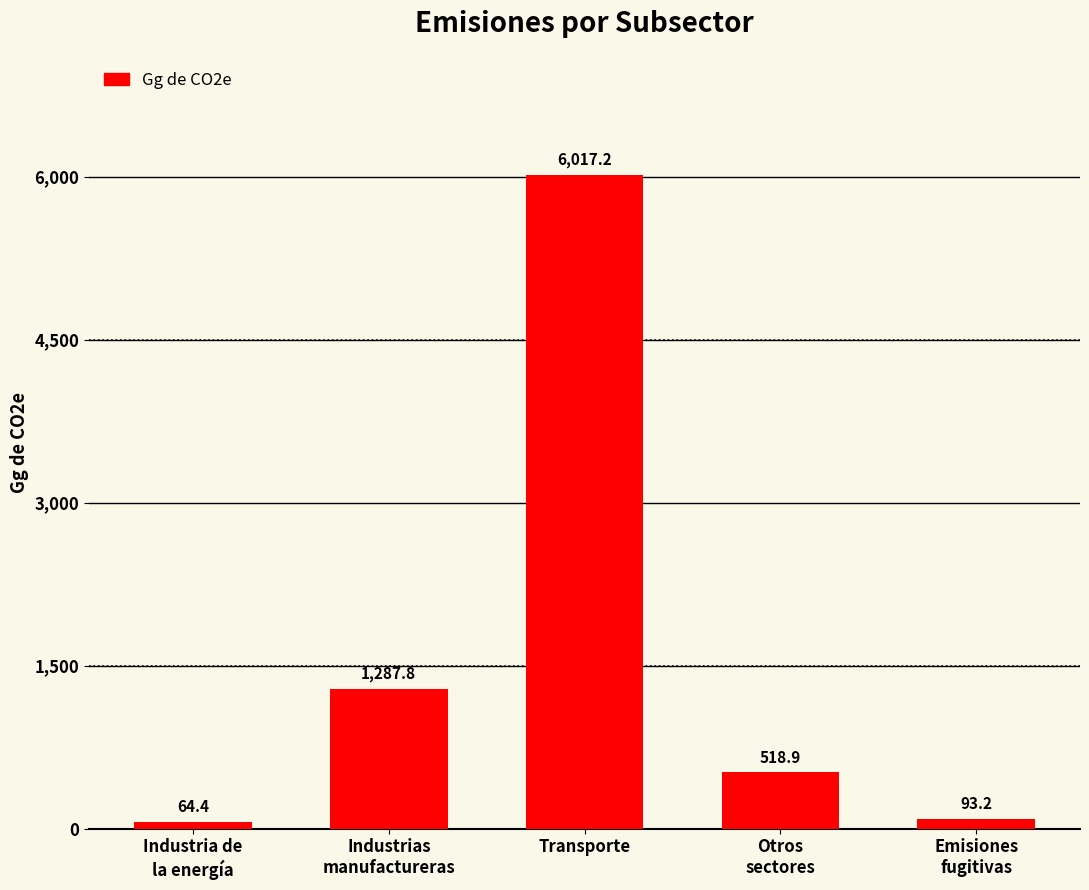

How many data points does each series have?

5